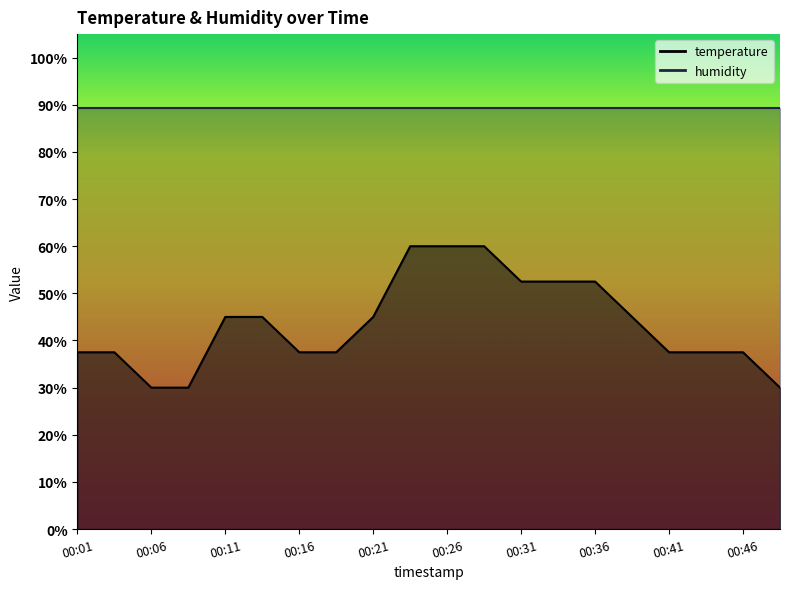

Rank the categories by value from lowest to highest.

00:06, 00:08, 00:48, 00:01, 00:03, 00:16, 00:18, 00:41, 00:43, 00:46, 00:11, 00:13, 00:21, 00:38, 00:31, 00:33, 00:36, 00:23, 00:26, 00:28